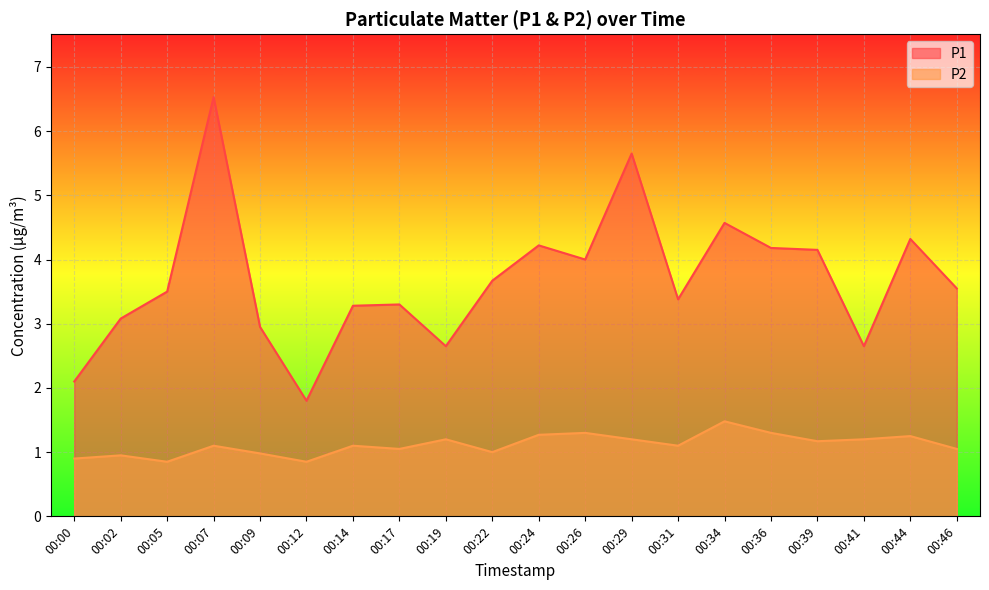

How many distinct data groups are displayed?

2